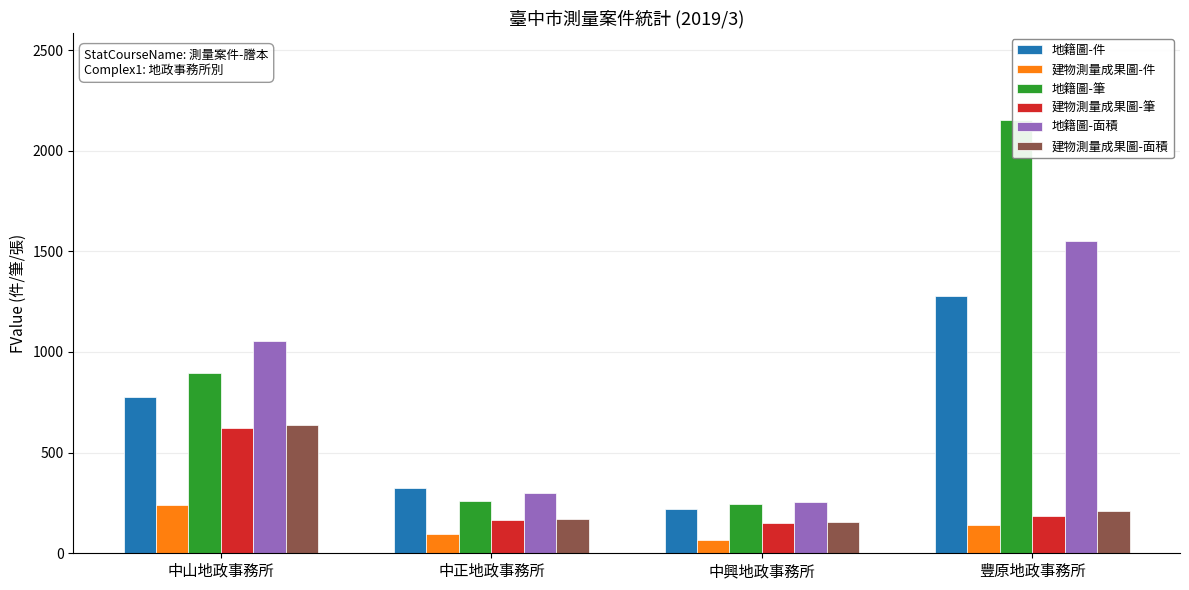

How many groups of bars are there?

4